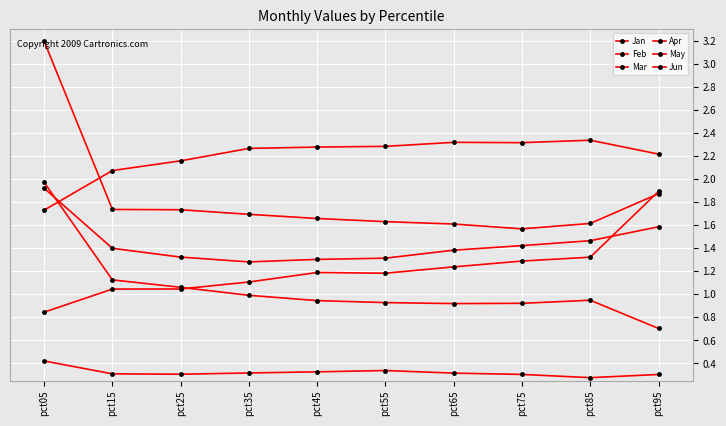

What is the spread (max minus min) of values at pct95?

1.9